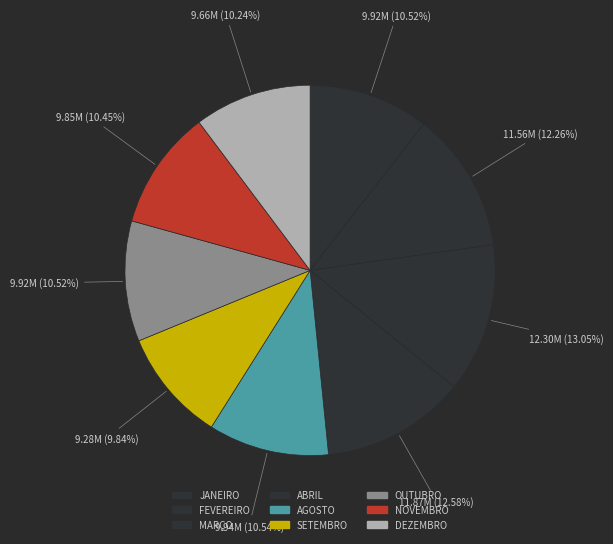

Is it true that DEZEMBRO is 10% of the pie?

True